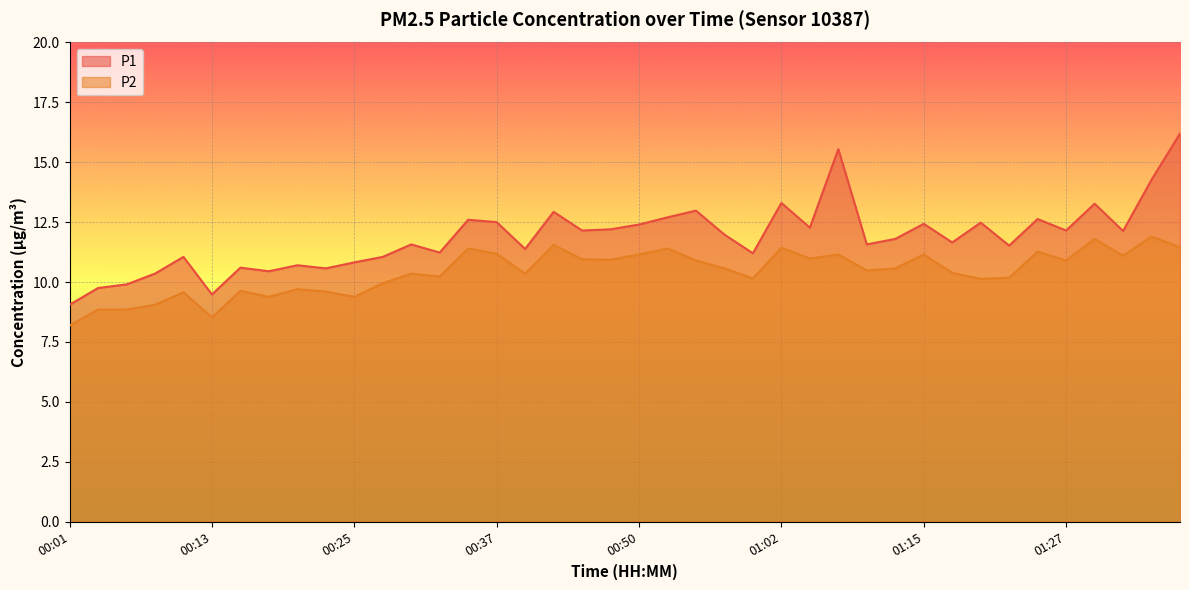

What is the average value of the P1 series?

11.9